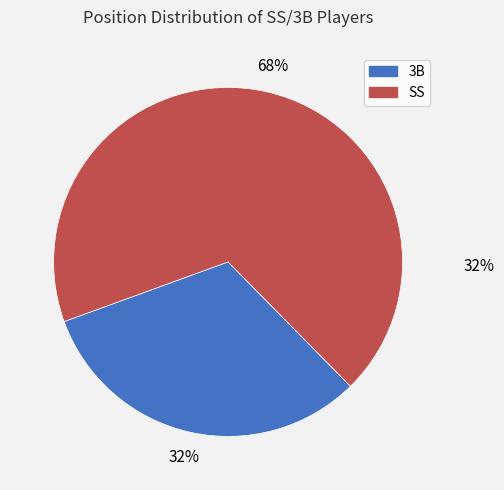

Combined, do 3B and SS account for over 50%?

Yes